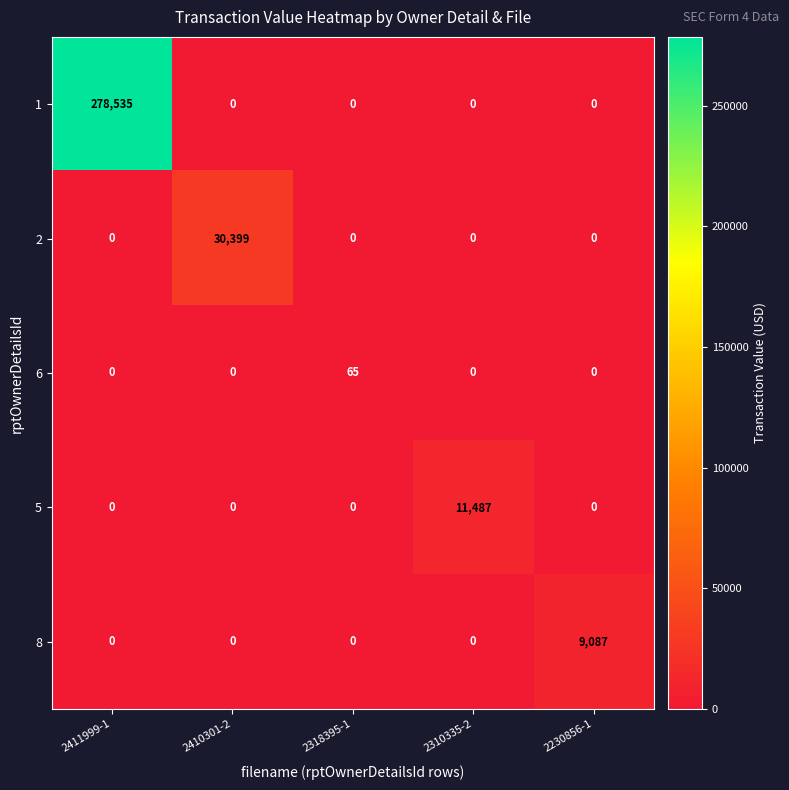

Which series has the widest spread of values?

1